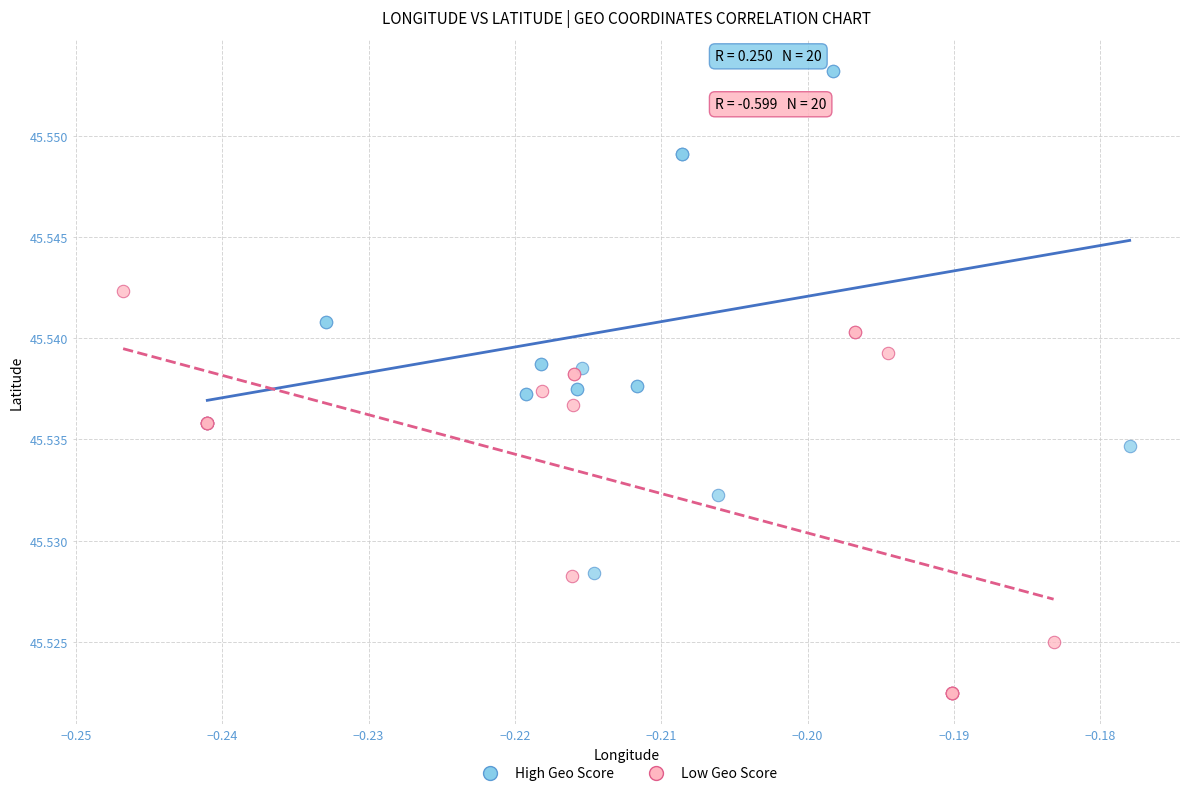

Which series has the largest Y range (max minus min)?

High Geo Score